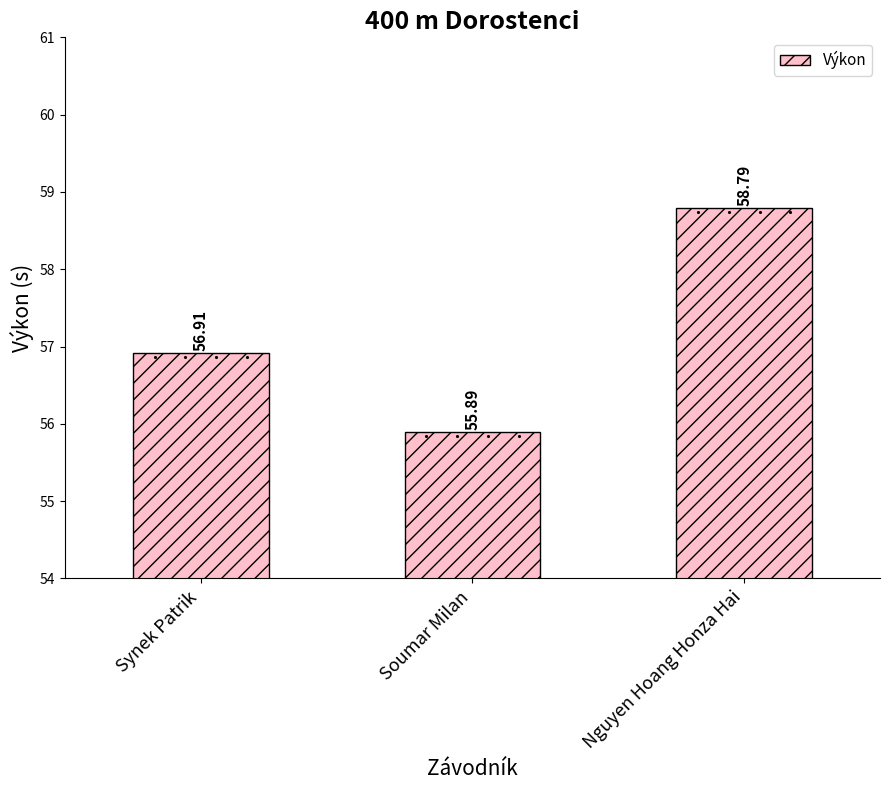

The chart shows a value of 95.5 at Nguyen Hoang Honza Hai. True or false?

False